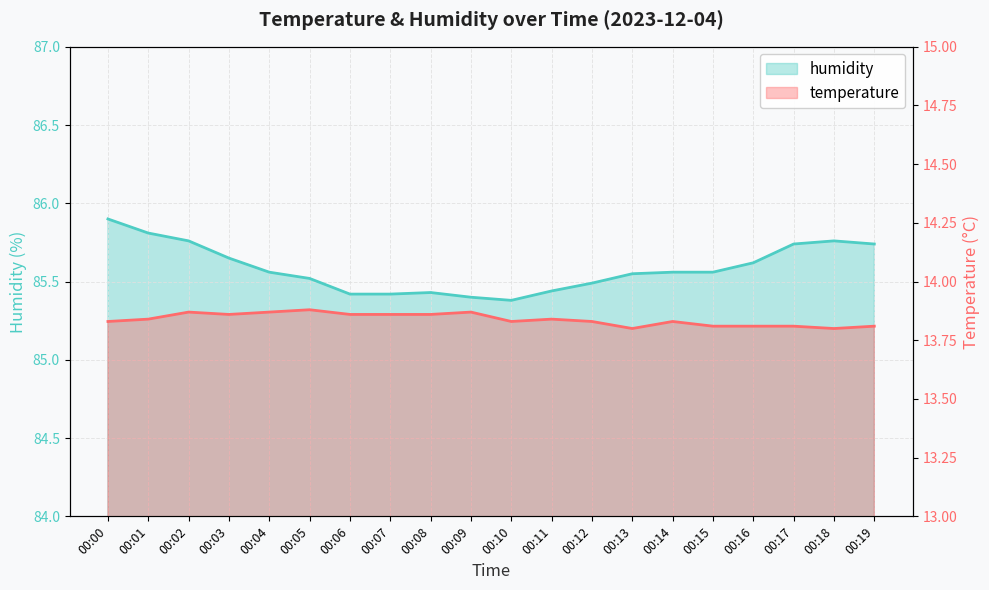

True or false: humidity has a value of 85.4 at 00:06.

True